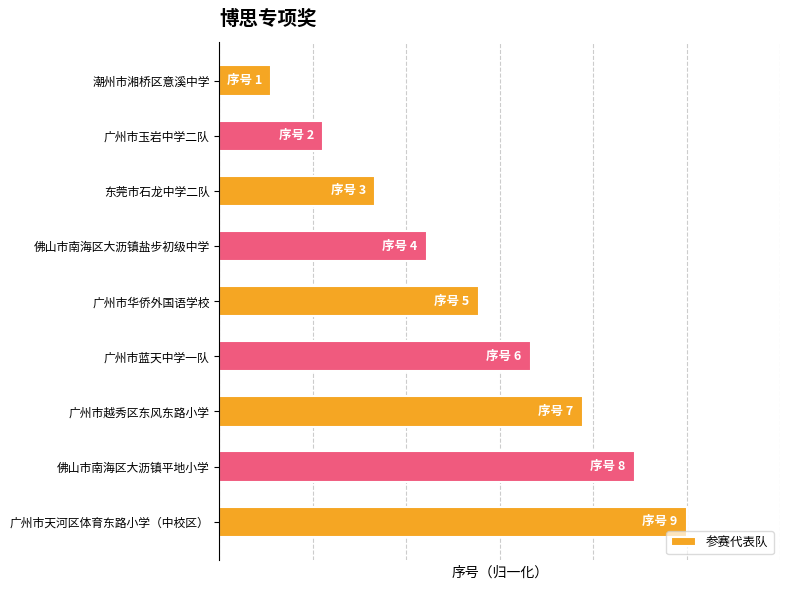

Does the chart contain stacked bars?

No